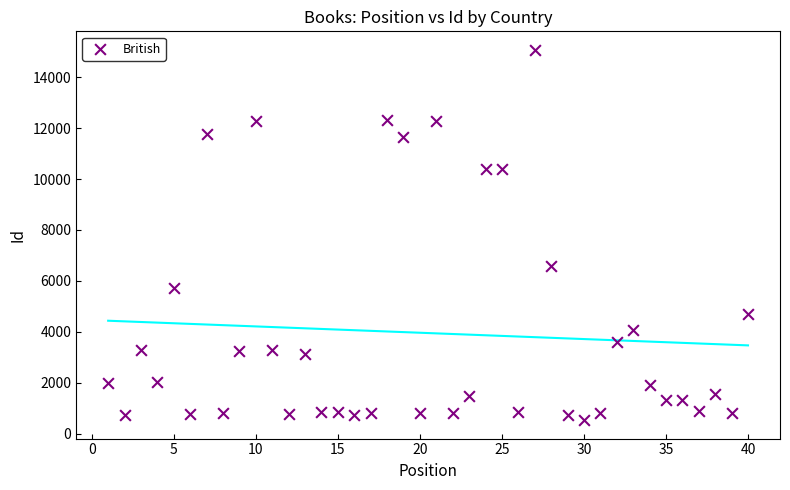

What Y value in the scatter plot is closest to 7803?

6581